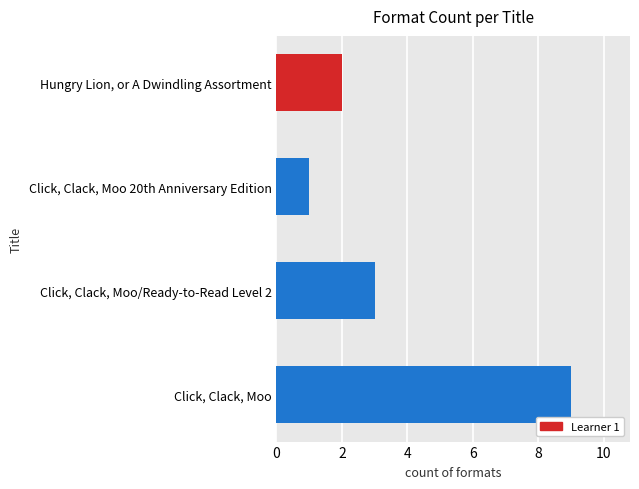

What is the greatest value displayed?

9